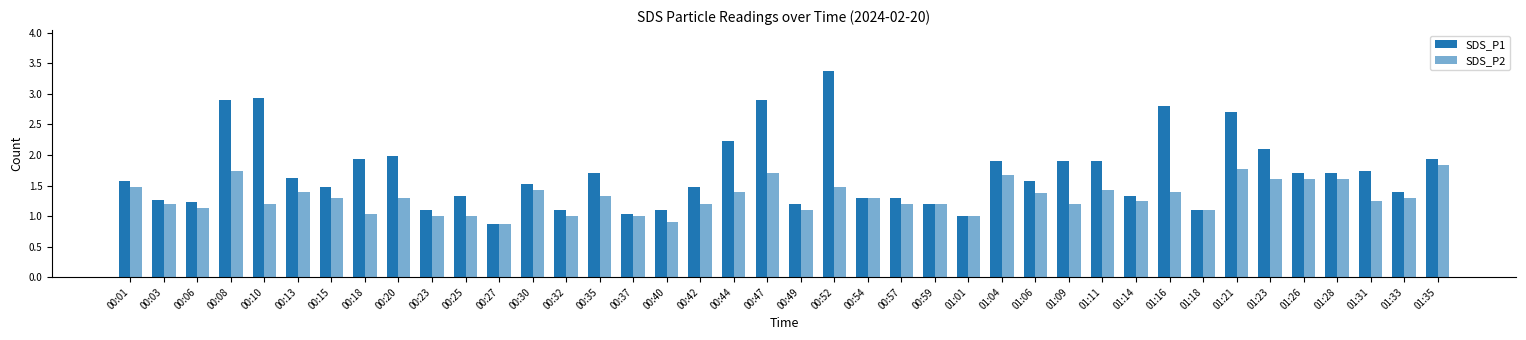

How many distinct data groups are displayed?

2